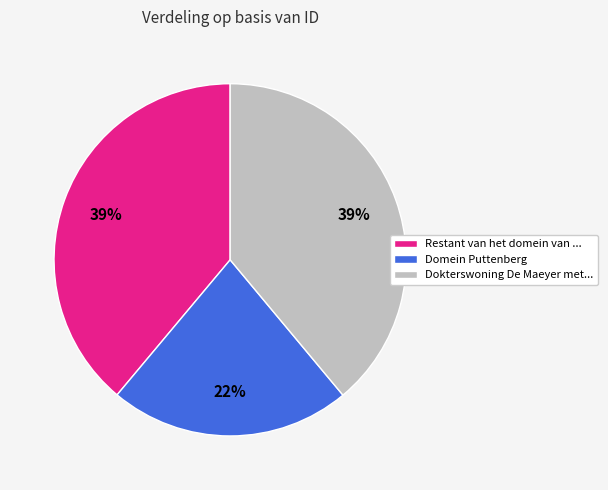

To the nearest percent, what is the difference between the Domein Puttenberg and Dokterswoning De Maeyer met... slice percentages?

17%